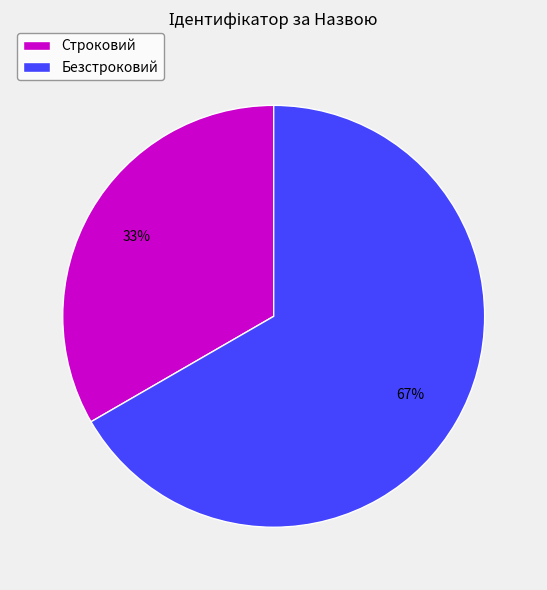

What is the ratio of the value at Безстроковий to the value at Строковий?

2.0